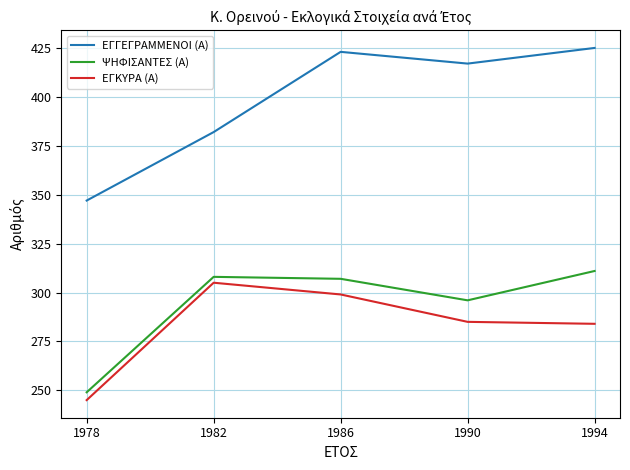

Reading left to right, list all the values displayed in this chart.

ΕΓΓΕΓΡΑΜΜΕΝΟΙ (Α): 1978=347	1982=382	1986=423	1990=417	1994=425
ΨΗΦΙΣΑΝΤΕΣ (Α): 1978=249	1982=308	1986=307	1990=296	1994=311
ΕΓΚΥΡΑ (Α): 1978=245	1982=305	1986=299	1990=285	1994=284